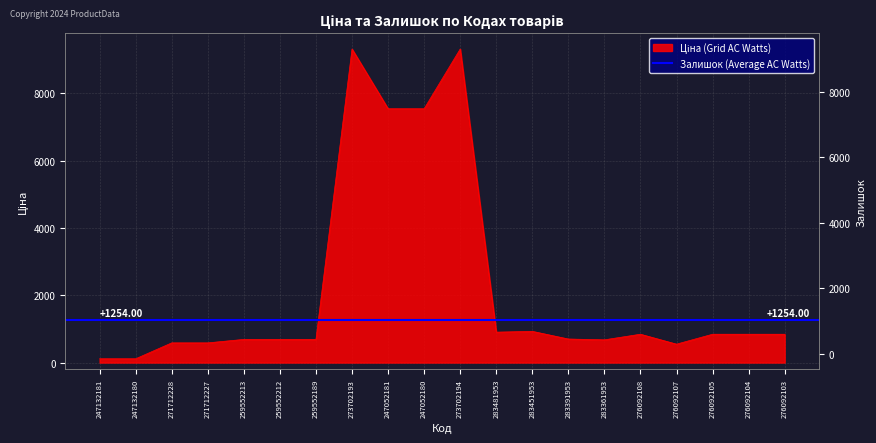

What is the average value?

2216.4